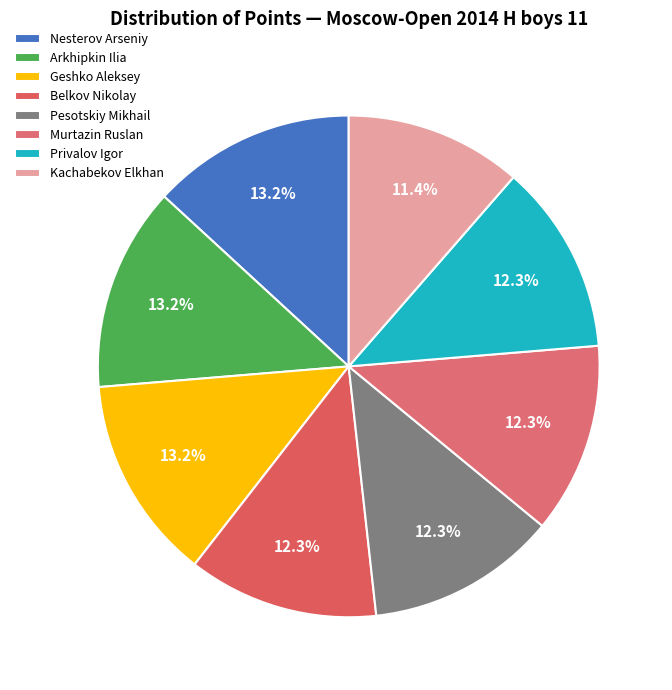

What is the ratio of the value at Geshko Aleksey to the value at Arkhipkin Ilia?

1.0